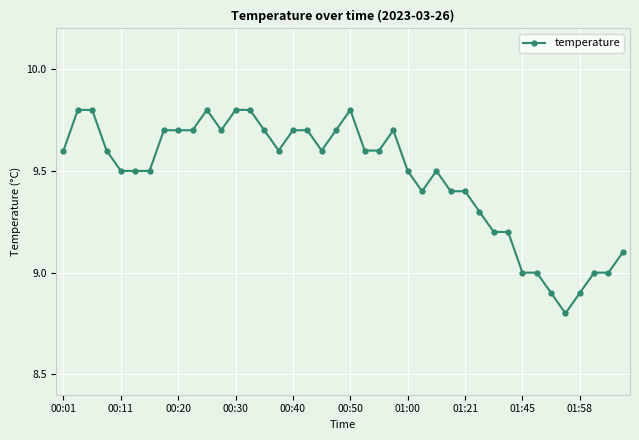

Does the chart display data point markers on the line(s)?

Yes